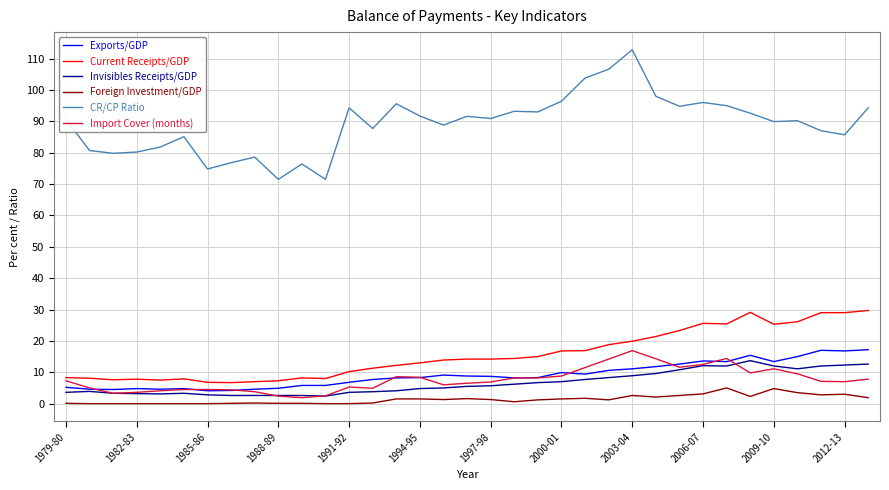

Which series has the largest total across all categories?

CR/CP Ratio